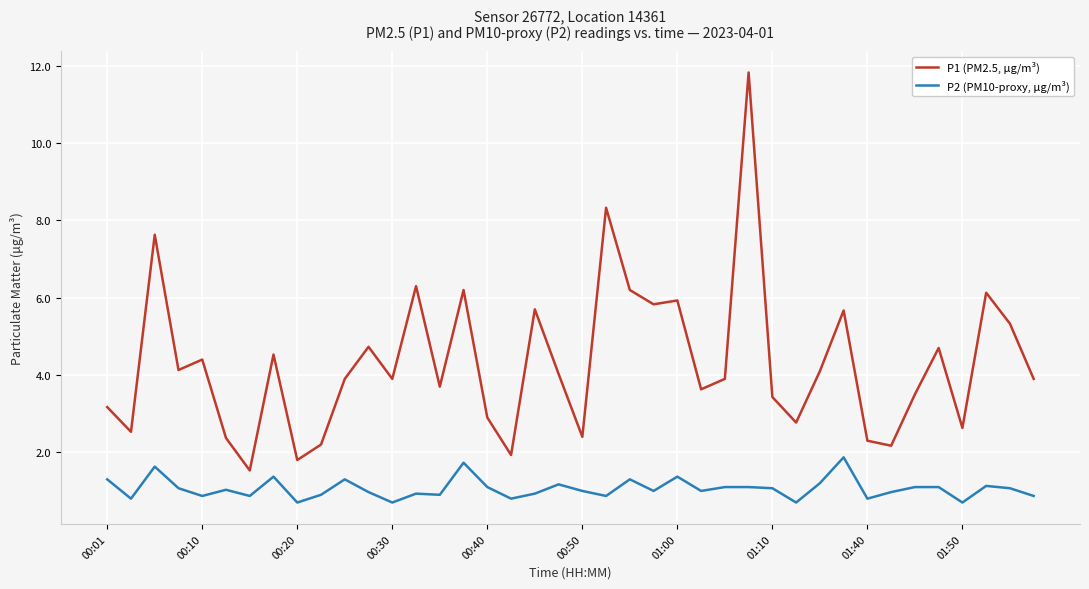

What is the average value of the P1 (PM2.5, µg/m³) series?

4.3